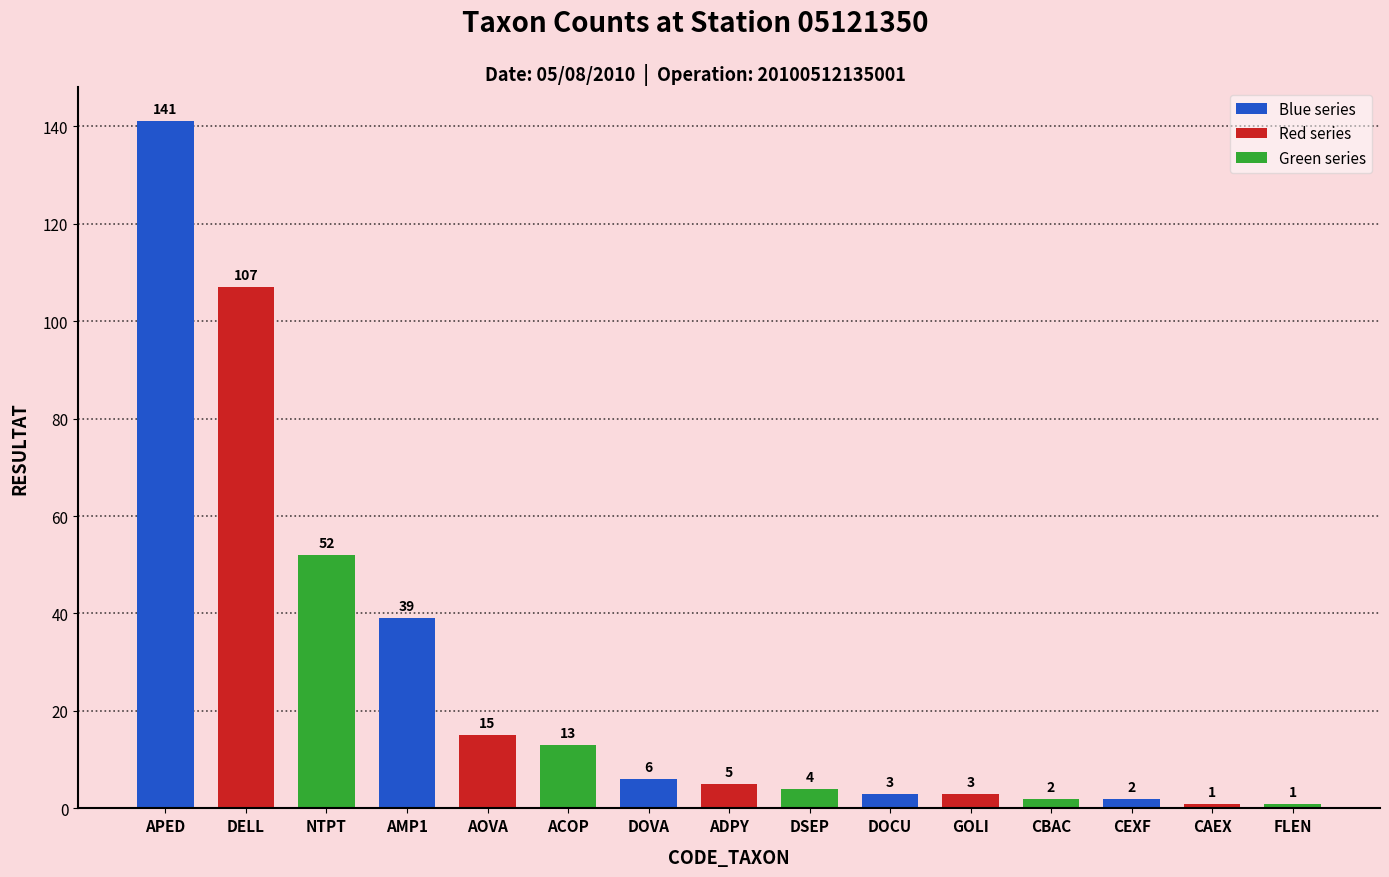

How many values are below 5?

7